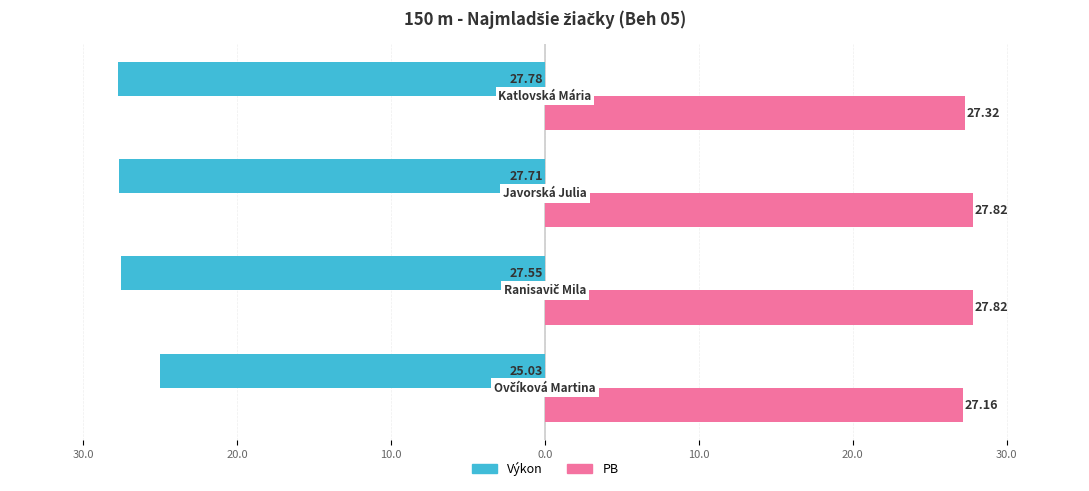

What are all the series names shown in the legend?

Výkon, PB